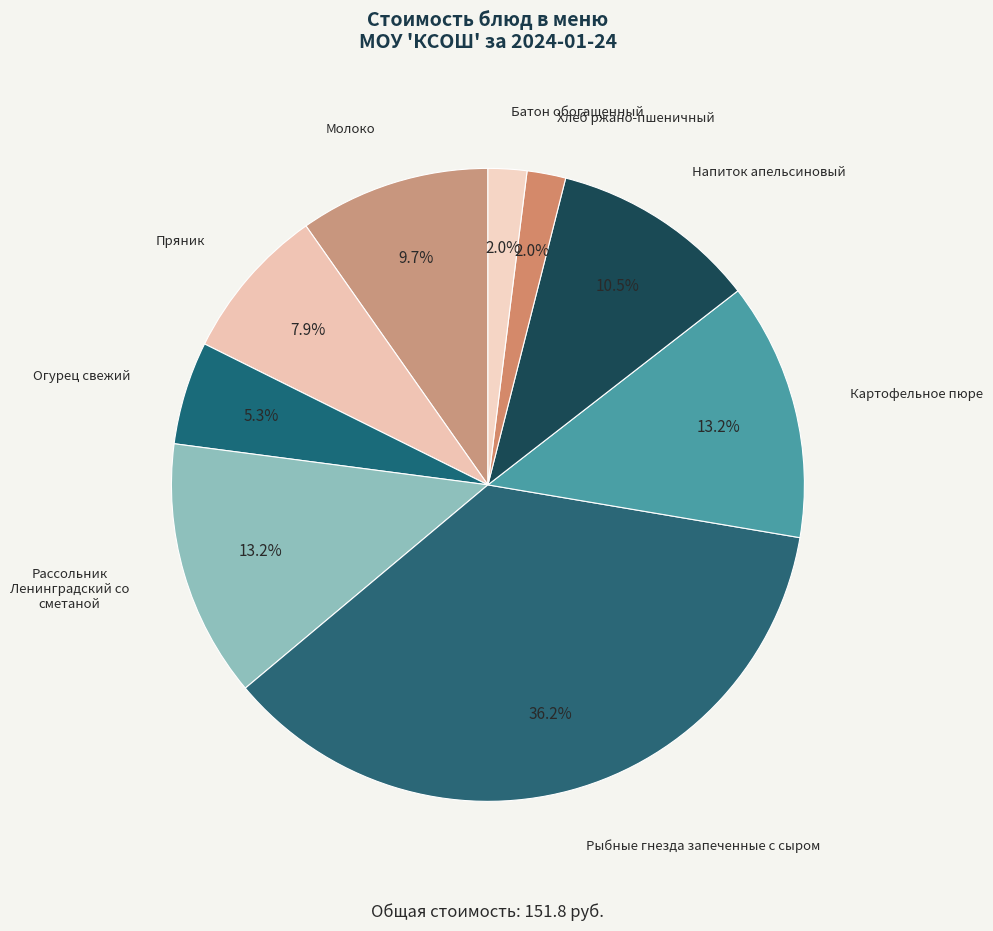

To the nearest percent, what percentage of the pie is Огурец свежий?

5%